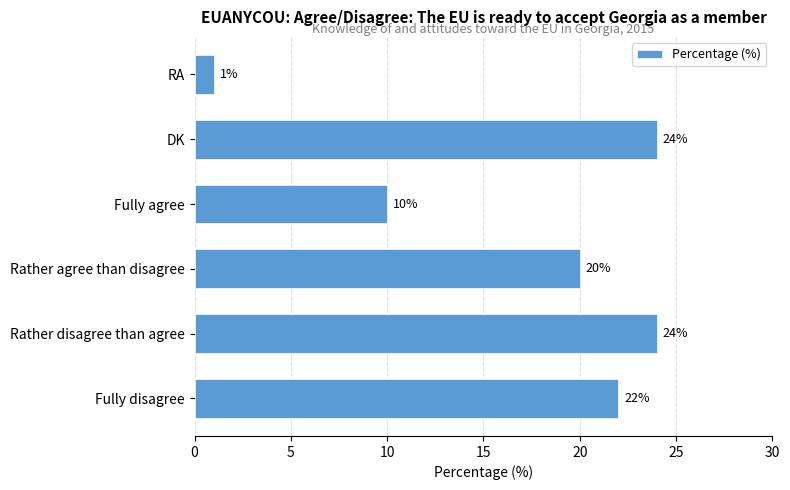

Count the number of categories in the chart.

6